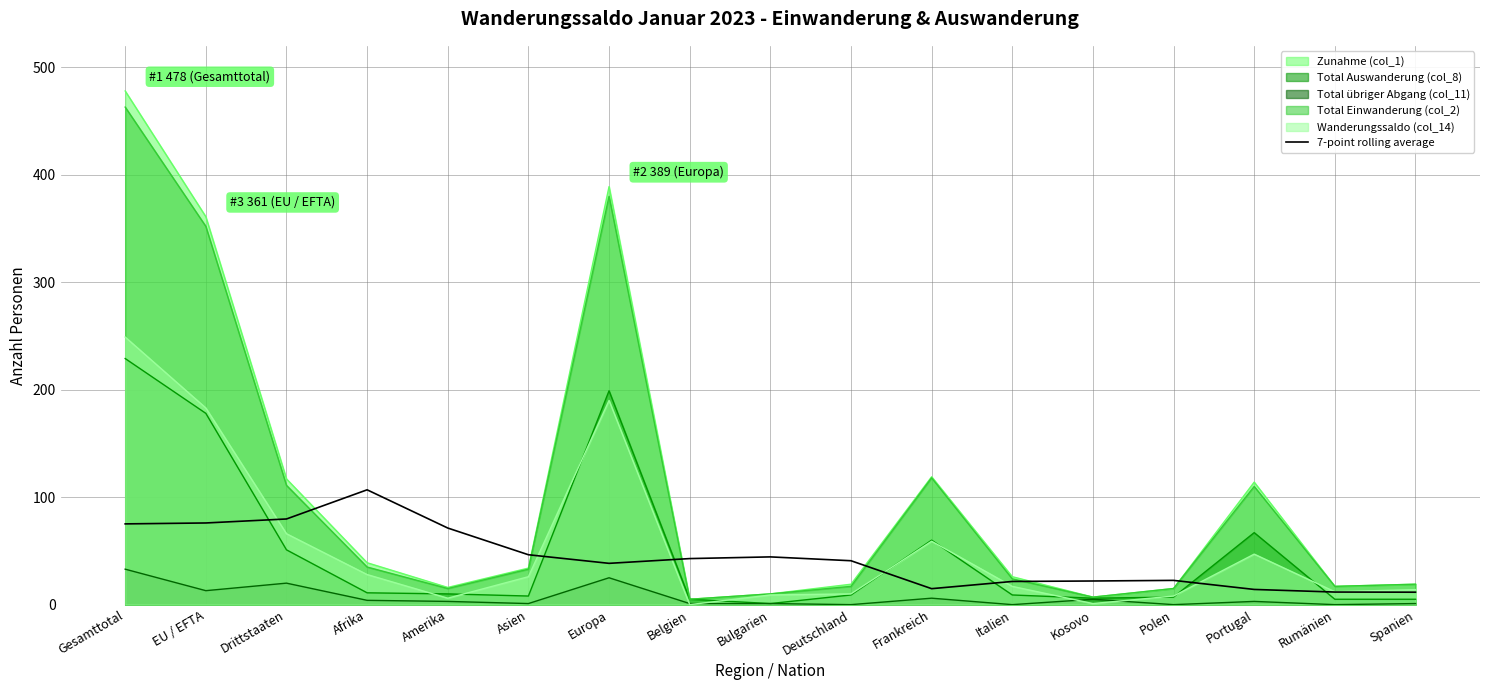

Which has a higher value, Europa or Kosovo?

Europa